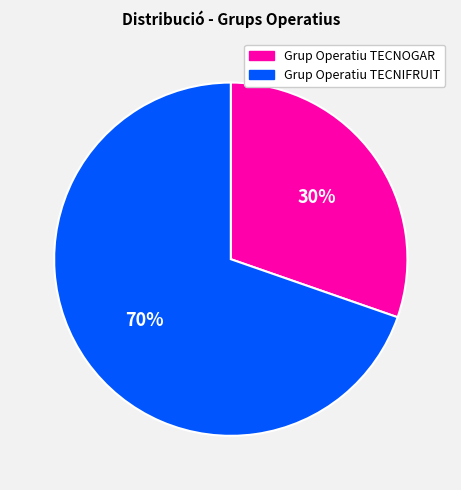

How many segments does this pie chart have?

2